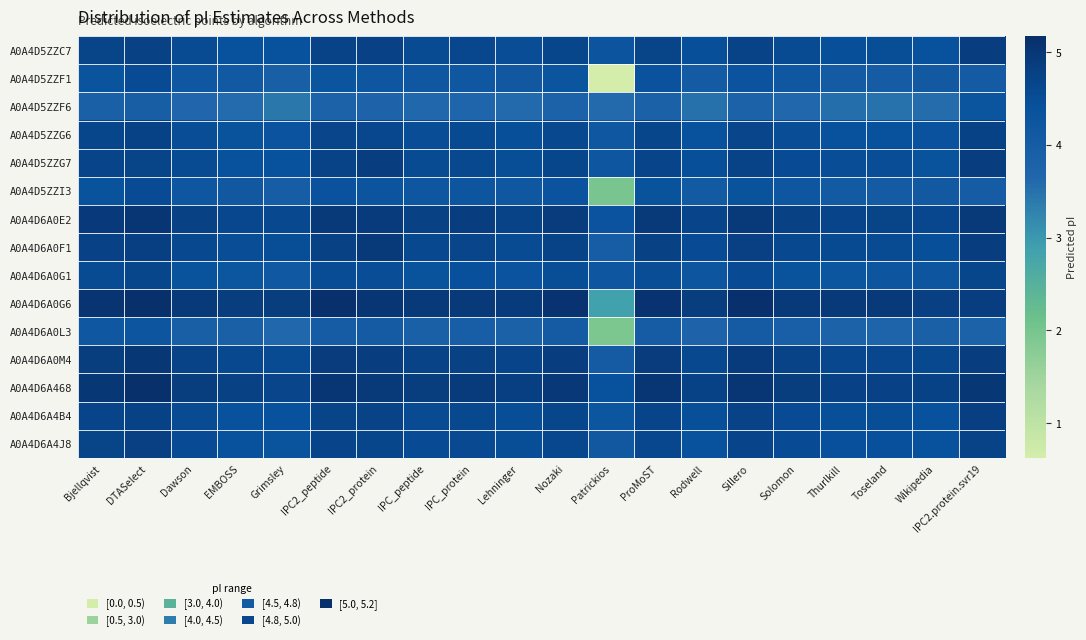

At which category is the sum across all series the highest?

DTASelect